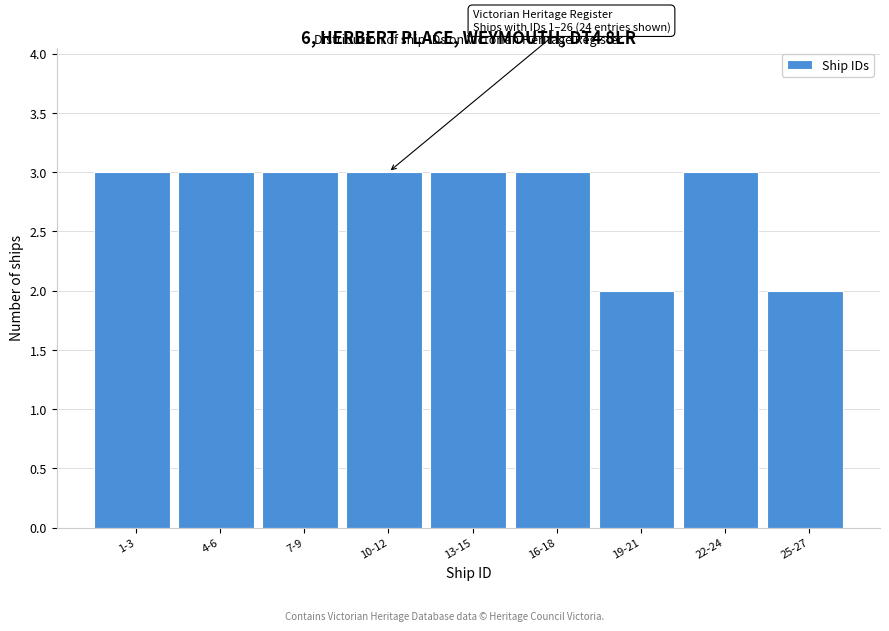

Reading left to right, what are all the values shown in this chart?

1-3=3	4-6=3	7-9=3	10-12=3	13-15=3	16-18=3	19-21=2	22-24=3	25-27=2